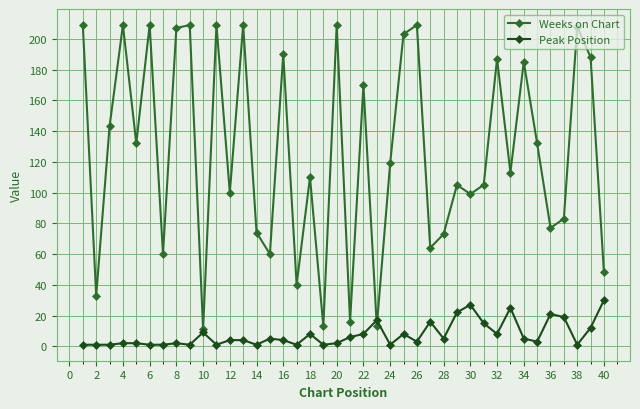

How many lines are shown in the chart?

2